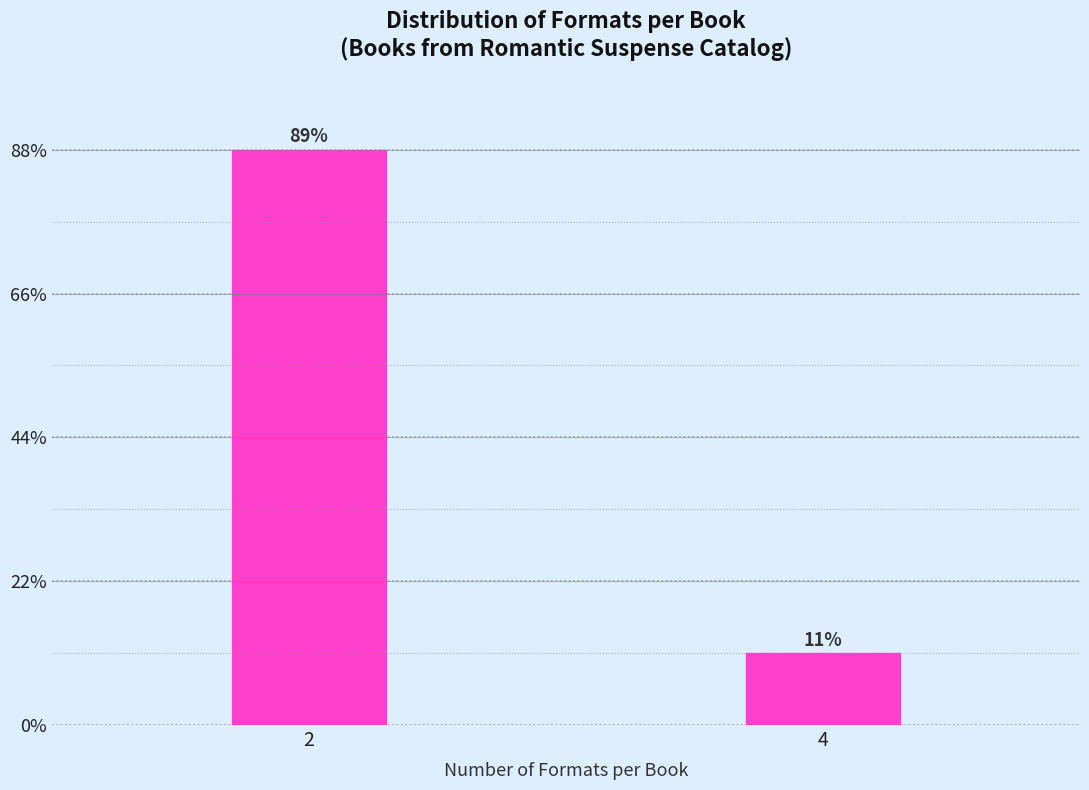

Are the bars horizontal?

No